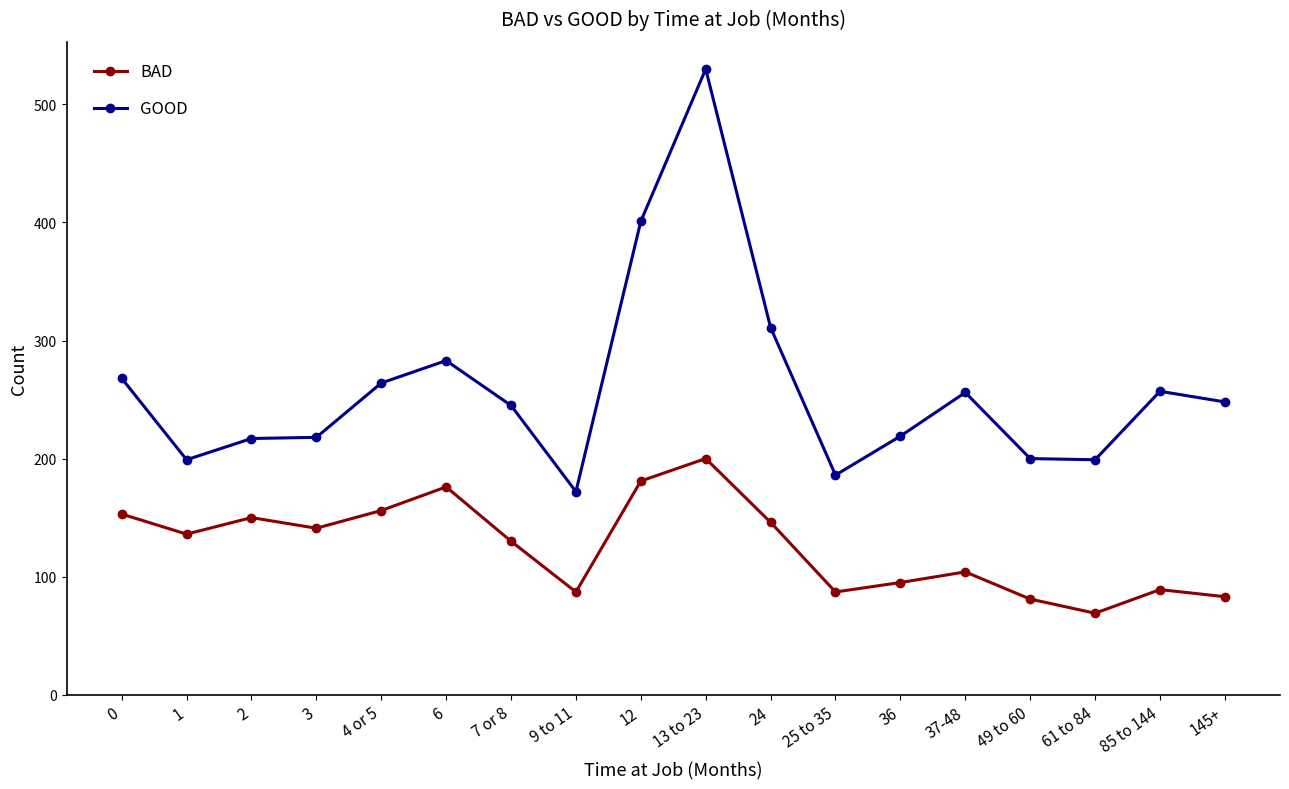

At 36, list the series in order from smallest to largest.

BAD, GOOD